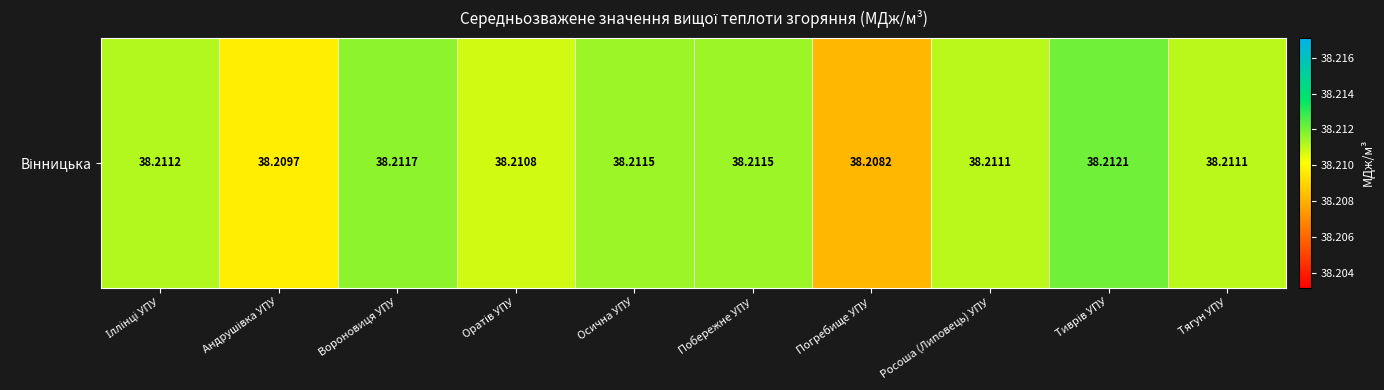

List the labels in order of value, largest first.

Тиврів УПУ, Вороновиця УПУ, Осична УПУ, Побережне УПУ, Іллінці УПУ, Росоша (Липовець) УПУ, Тягун УПУ, Оратів УПУ, Андрушівка УПУ, Погребище УПУ